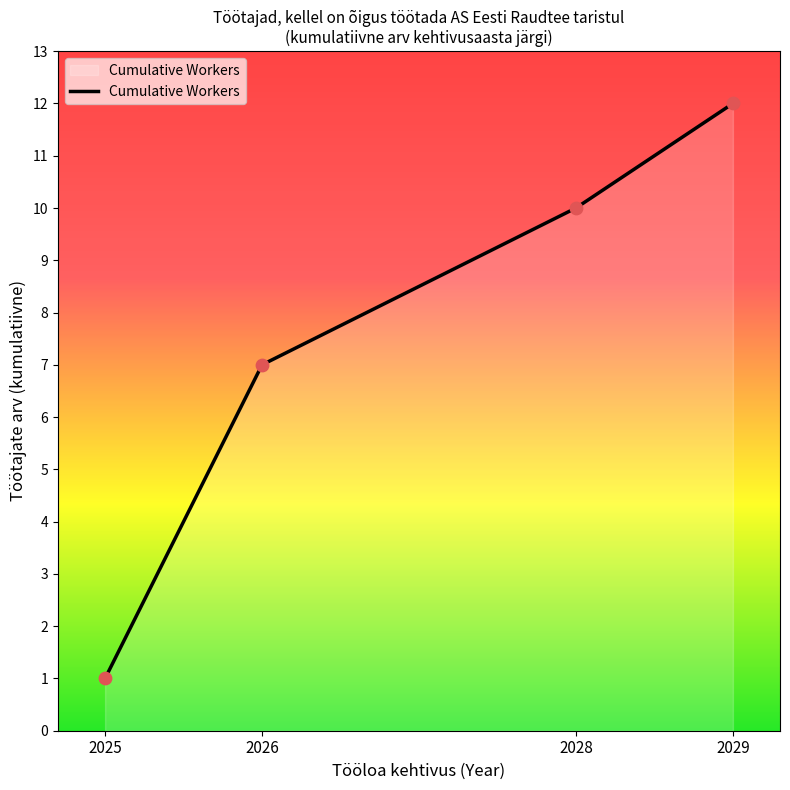

What is the ratio of the value at 2029 to the value at 2028?

1.2